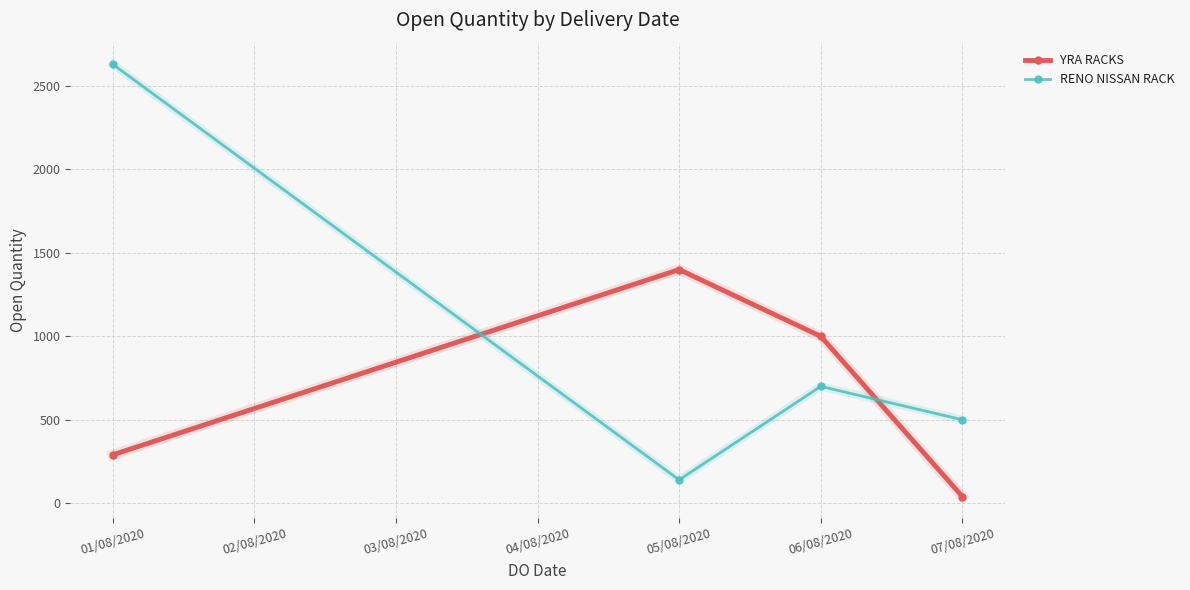

Reading left to right, extract all data points from this chart.

YRA RACKS: 290	1400	1000	40
RENO NISSAN RACK: 2630	140	700	500